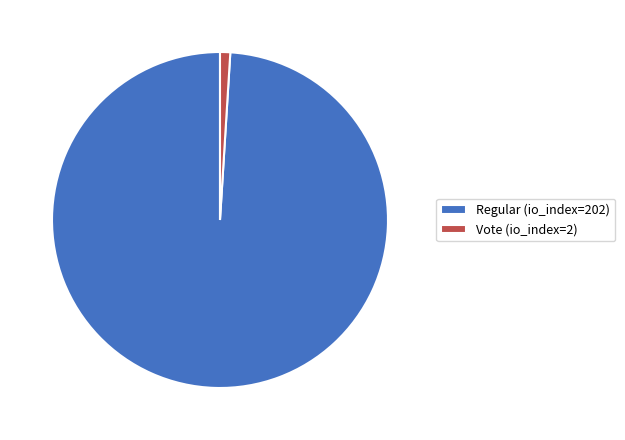

Is the sum of Regular (io_index=202) and Vote (io_index=2) greater than half?

Yes